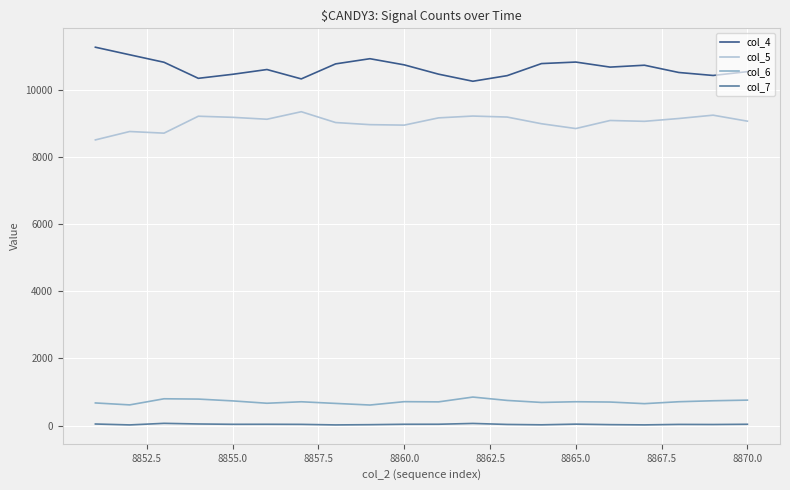

True or false: col_5 and col_7 intersect in this chart.

False